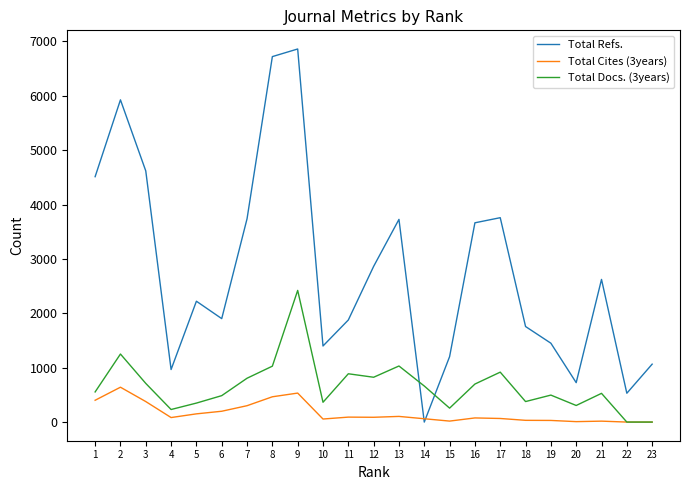

Between which two adjacent categories do Total Refs. and Total Docs. (3years) first intersect?

13 and 14